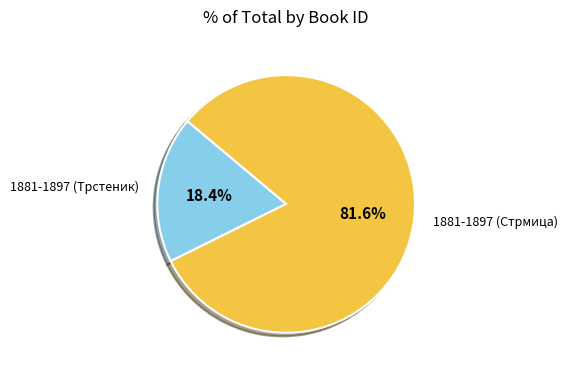

Count the number of slices in the pie.

2